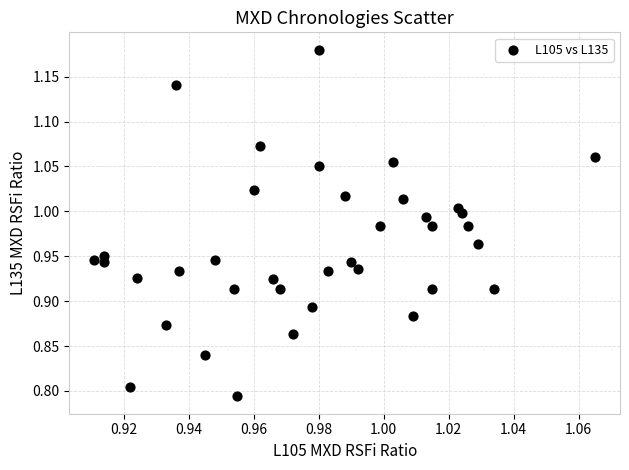

What is the range of Y values (max minus min)?

0.4